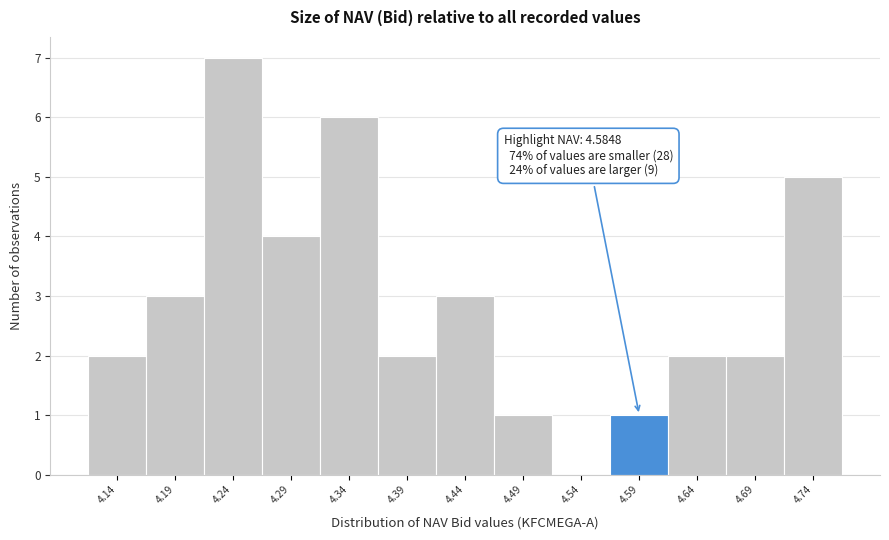

Which range on the x-axis has the tallest bar?

4.220 to 4.270